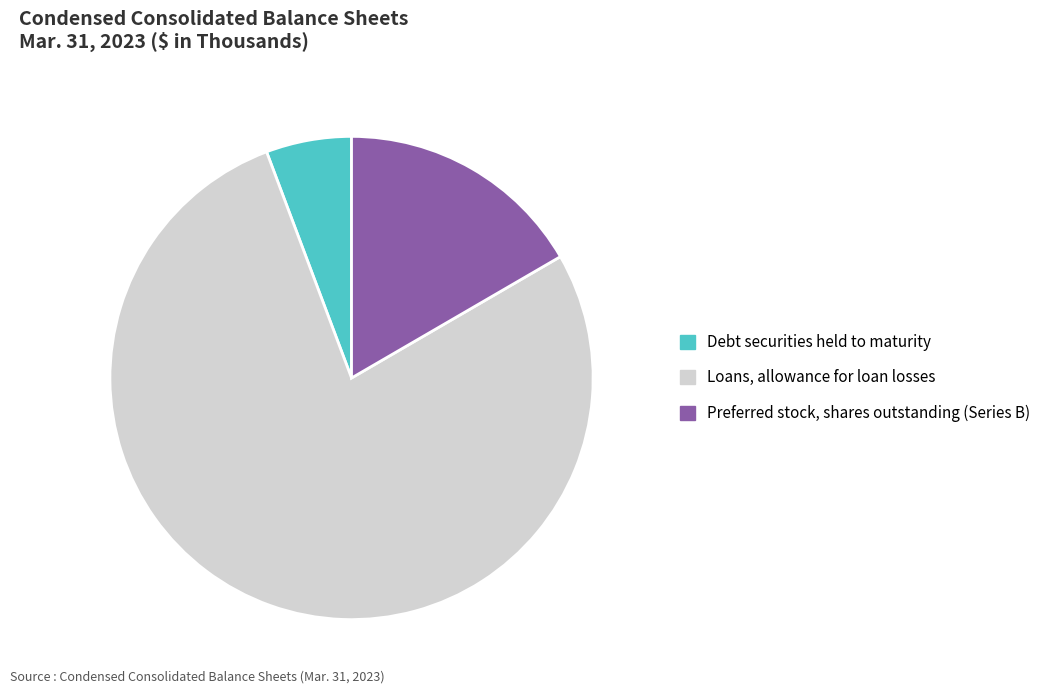

What is the majority slice?

Loans, allowance for loan losses